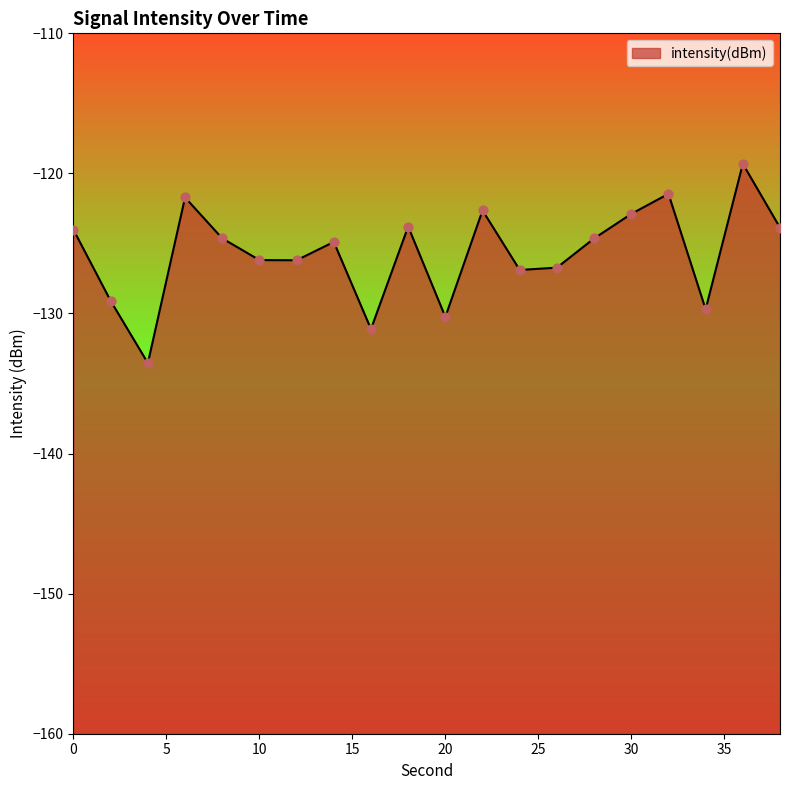

Between 4 and 32, which is larger?

32